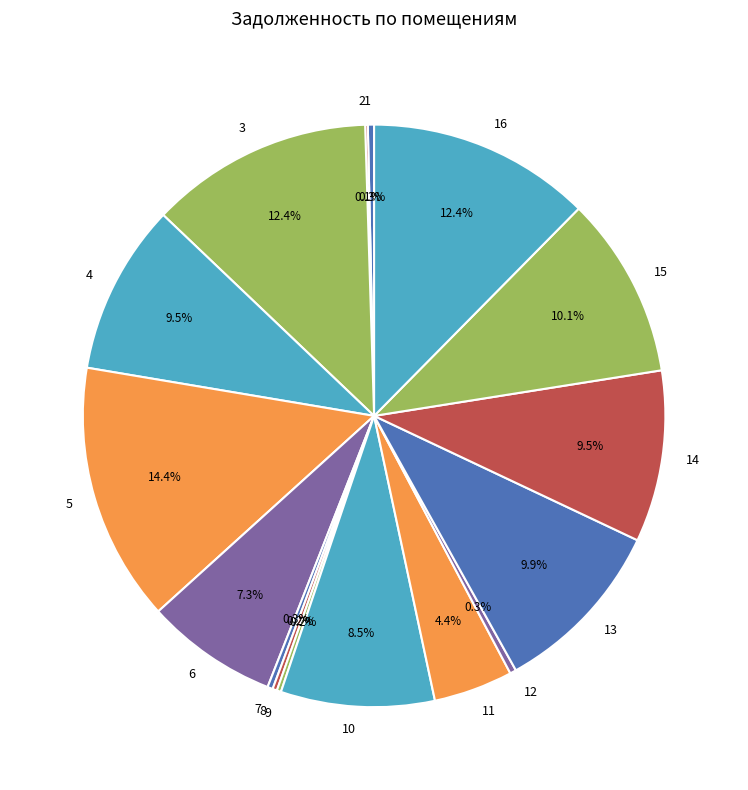

Combined, do 3 and 11 account for over 50%?

No